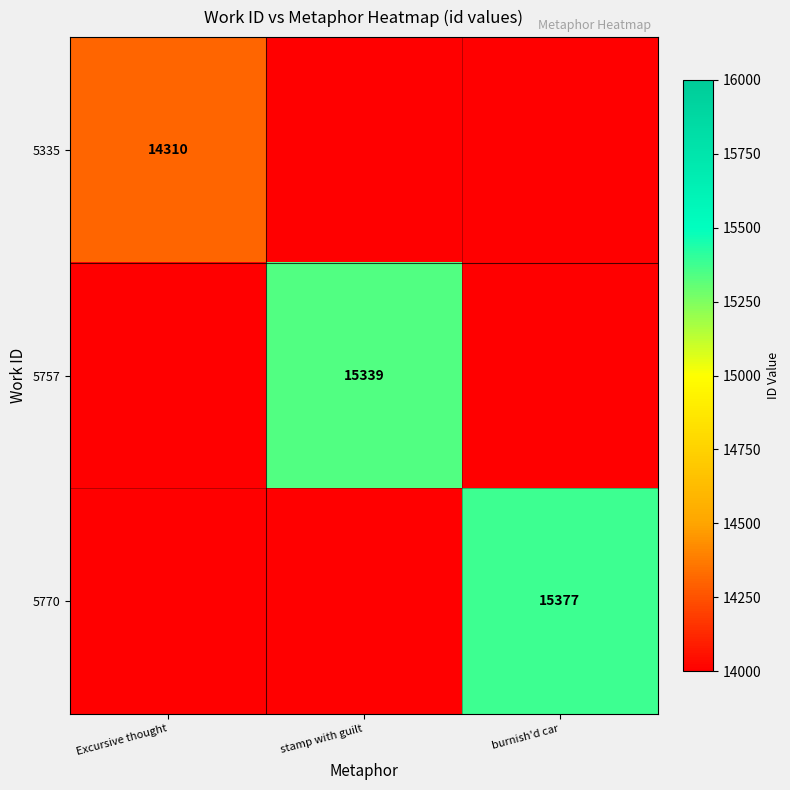

Is it true that 5757 equals 6788 at stamp with guilt?

False